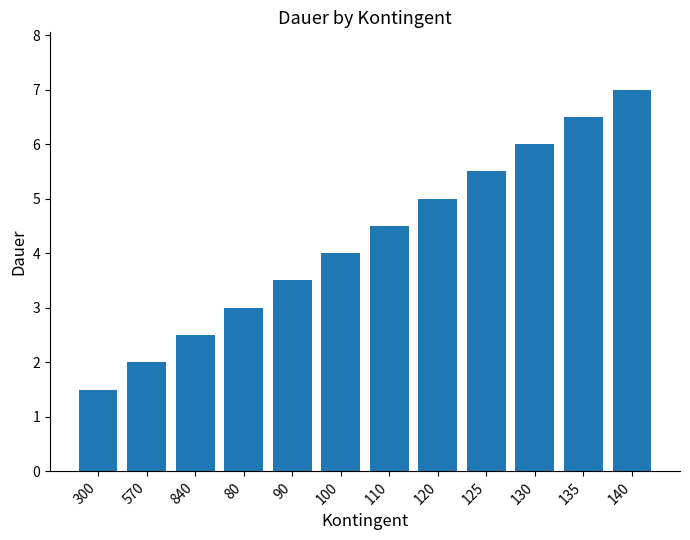

Reading left to right, extract all data points from this chart.

300=1.5	570=2.0	840=2.5	80=3.0	90=3.5	100=4.0	110=4.5	120=5.0	125=5.5	130=6.0	135=6.5	140=7.0